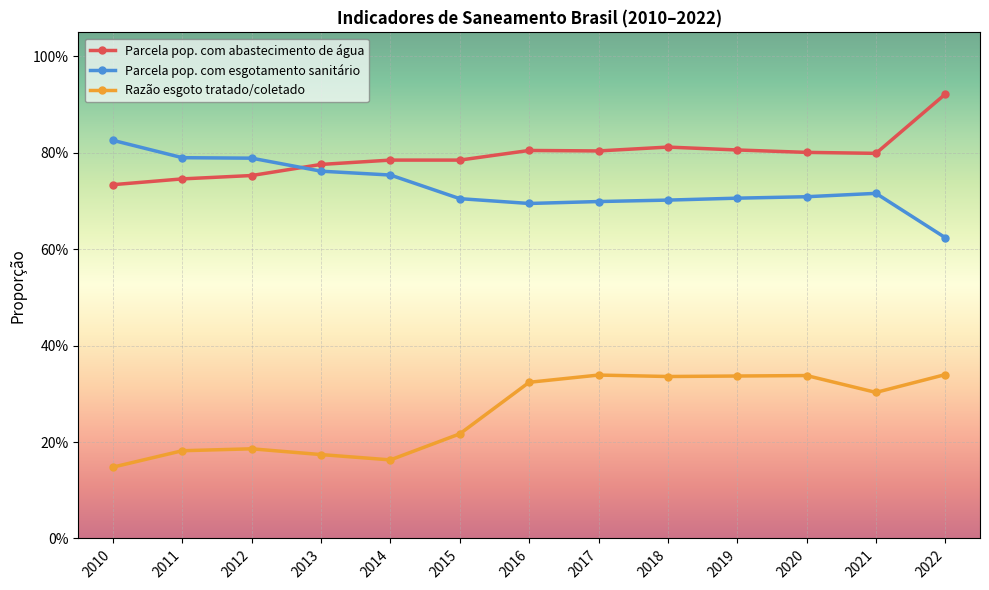

Rank the categories by Parcela pop. com esgotamento sanitário value from highest to lowest.

2010, 2011, 2012, 2013, 2014, 2021, 2020, 2019, 2015, 2018, 2017, 2016, 2022